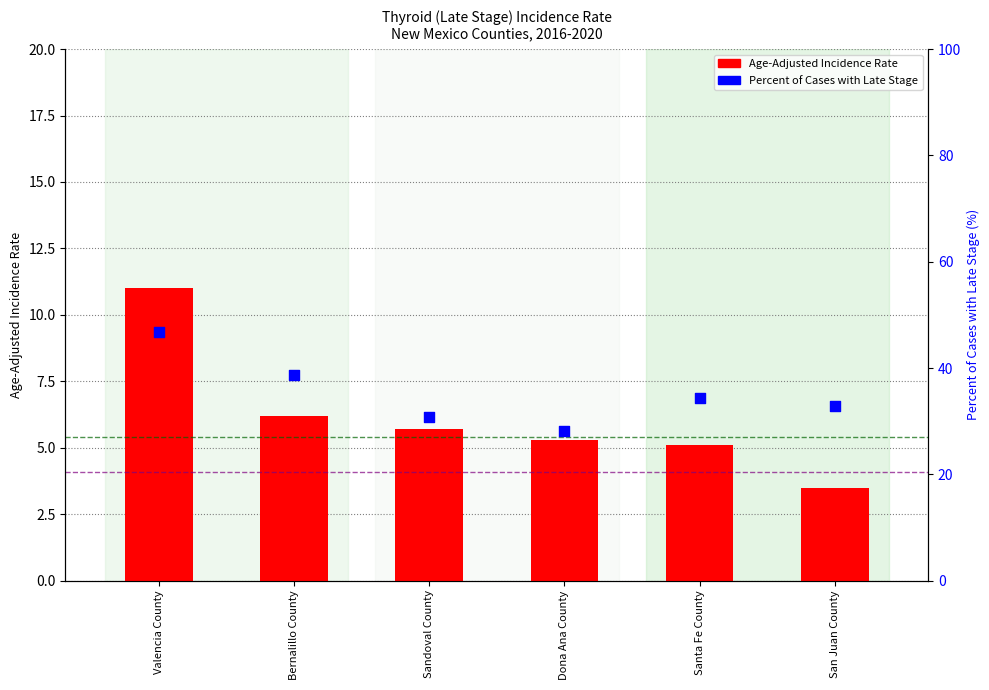

What are all the series names shown in the legend?

Age-Adjusted Incidence Rate, Percent of Cases with Late Stage